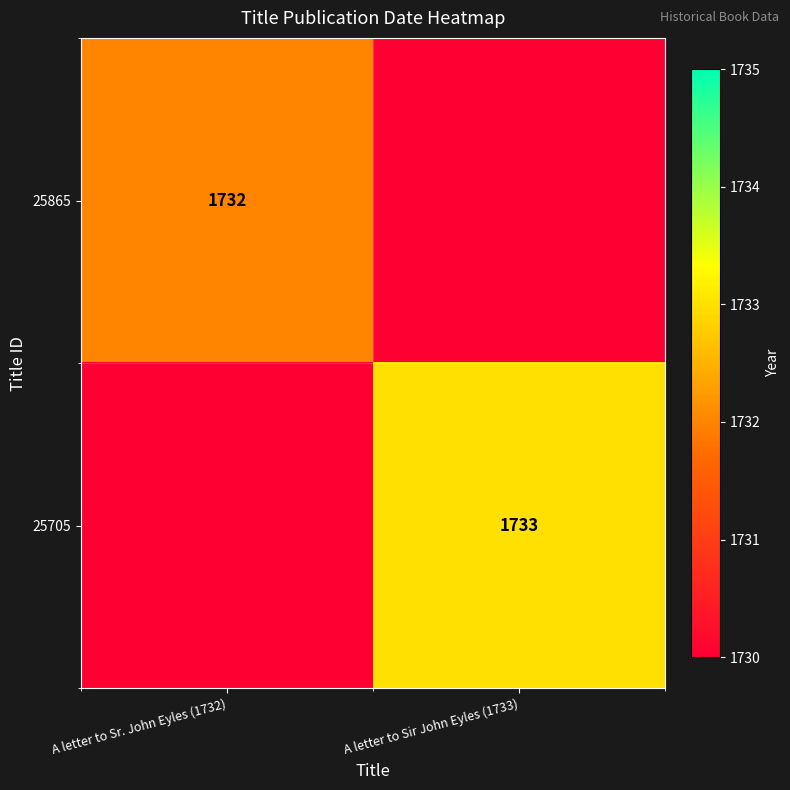

The value of 25705 at A letter to Sir John Eyles (1733) is 394. True or false?

False